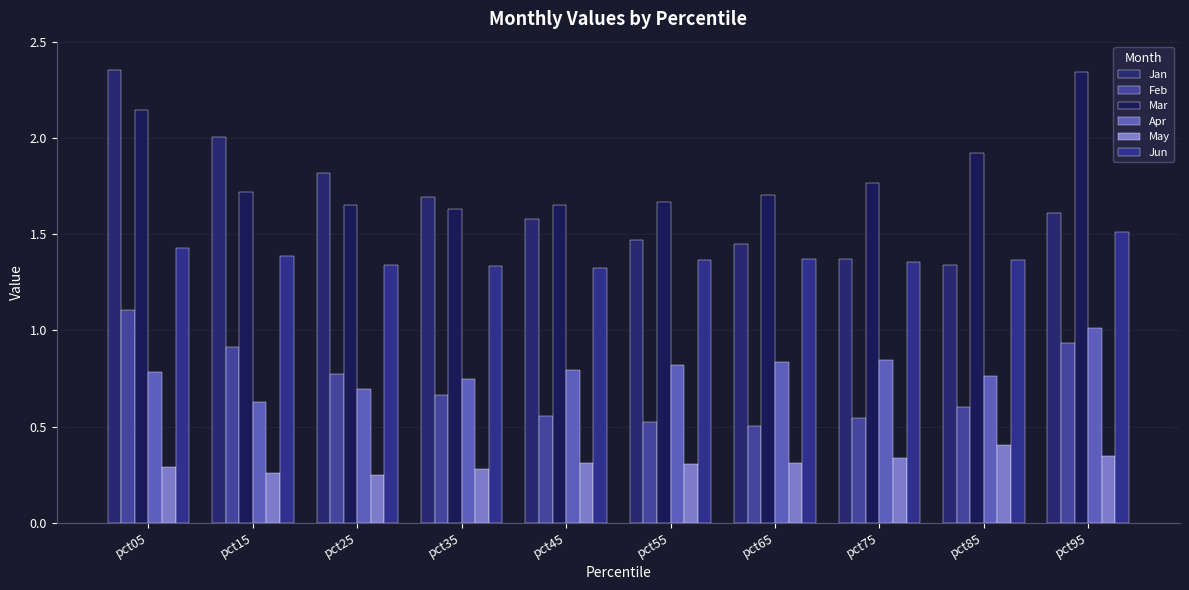

Count the number of categories in the chart.

10